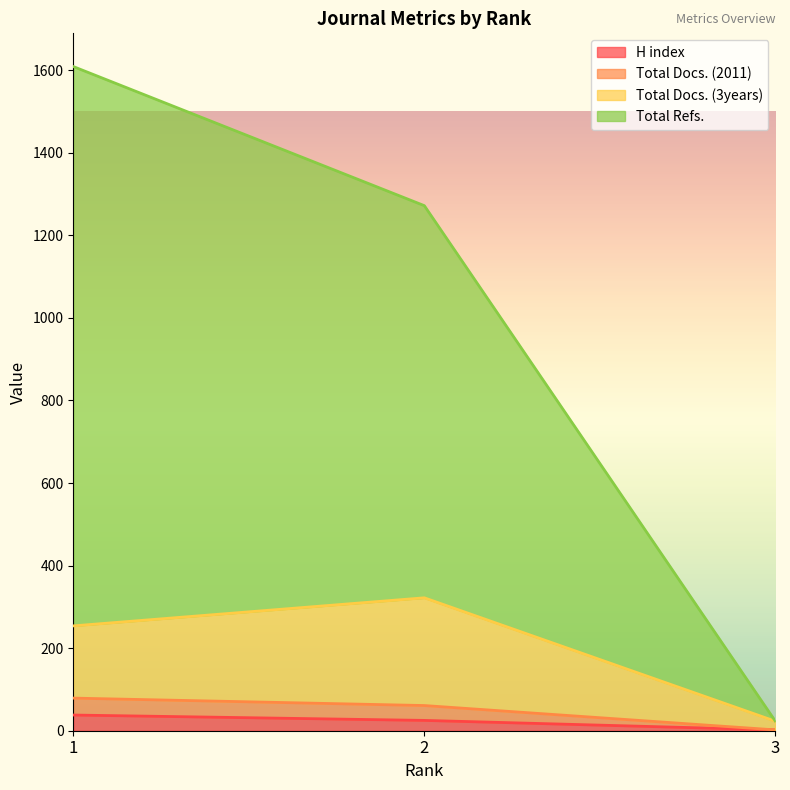

What is the value of the H index point at the 3rd from the left?

2